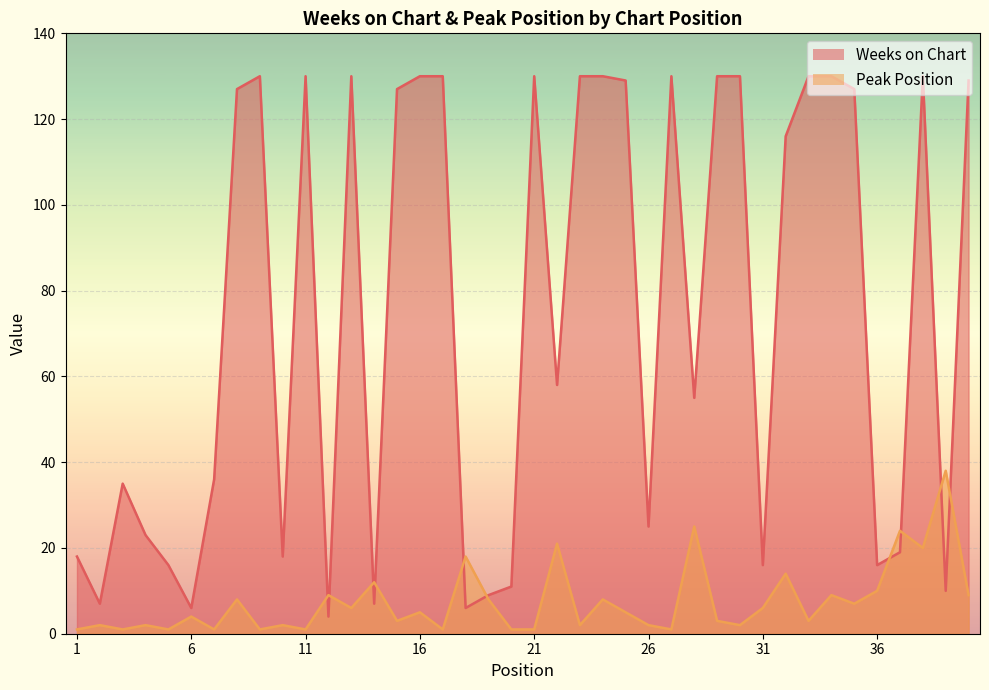

List the series in order of their overall mean, highest first.

Weeks on Chart, Peak Position